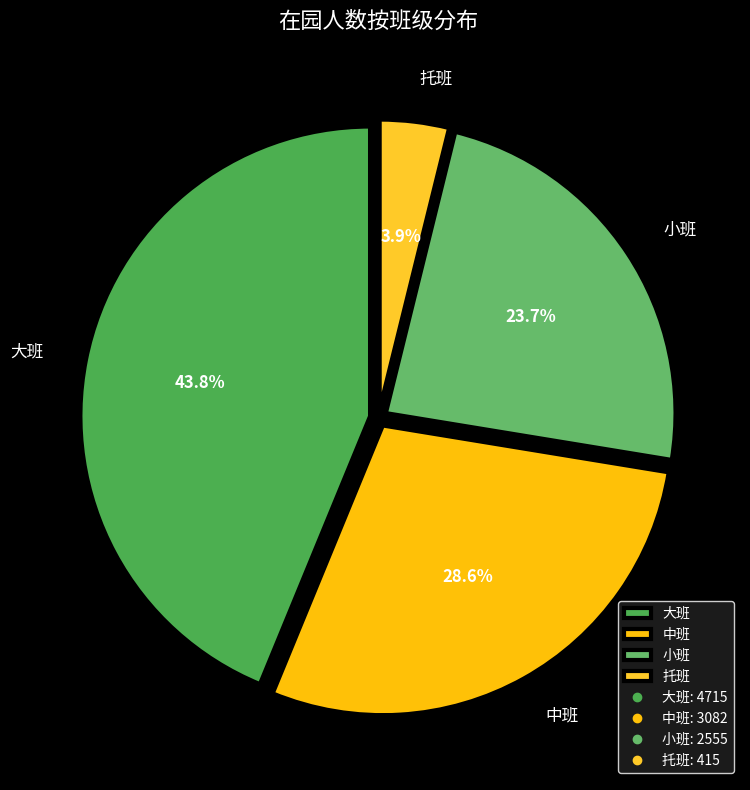

How much of the chart is everything except 小班?

76.3%